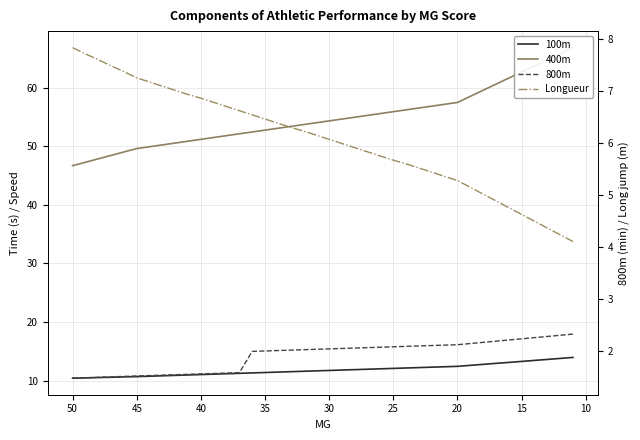

What is the maximum value for 100m?

14.0